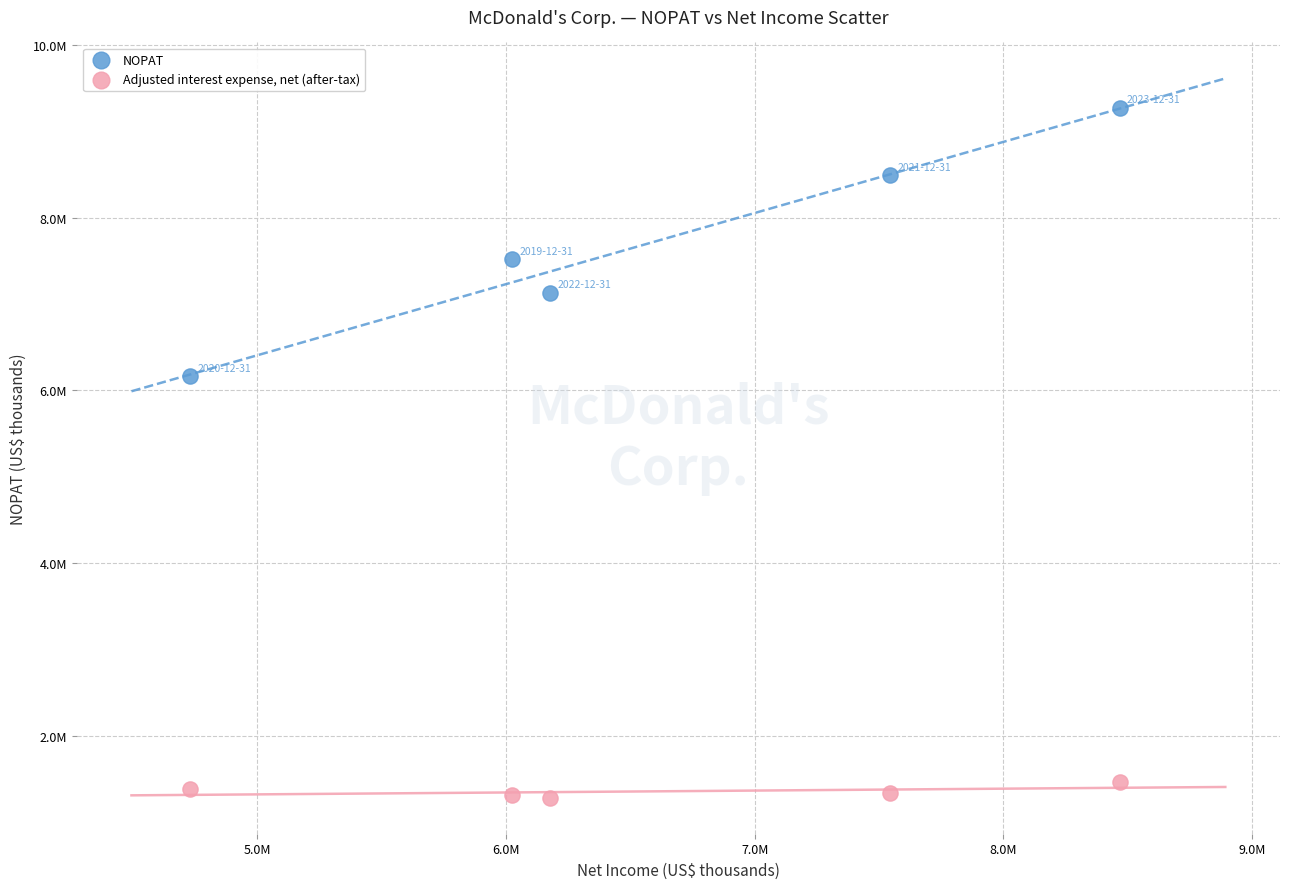

Which series contains the lowest Y value?

Adjusted interest expense, net (after-tax)